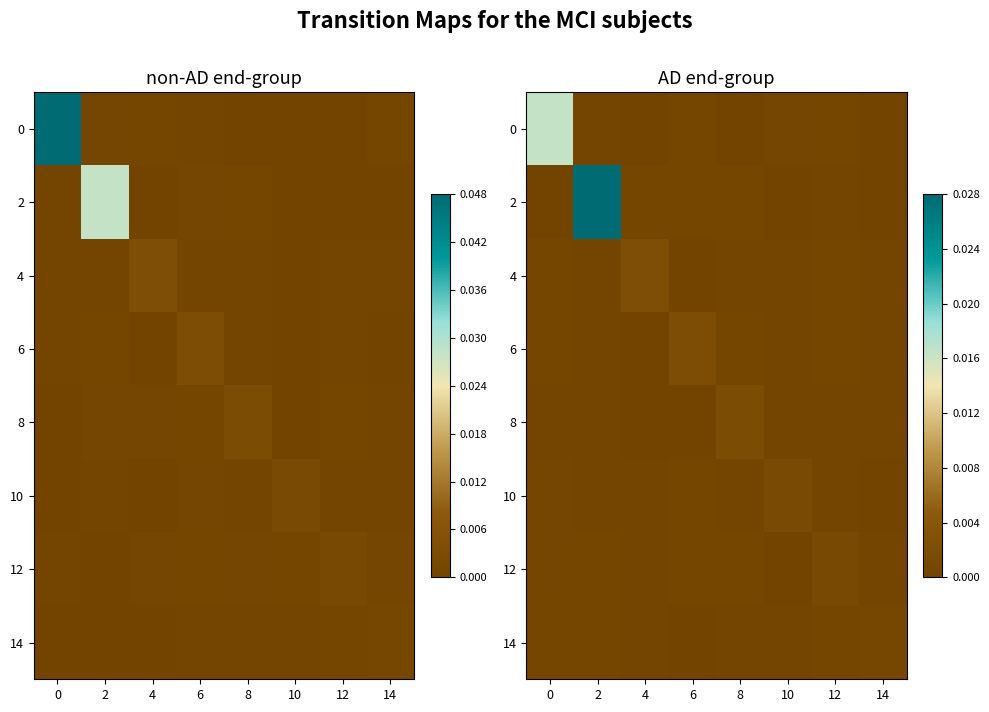

Is the value of 14 at 2 greater than the value of 12 at 8?

Yes